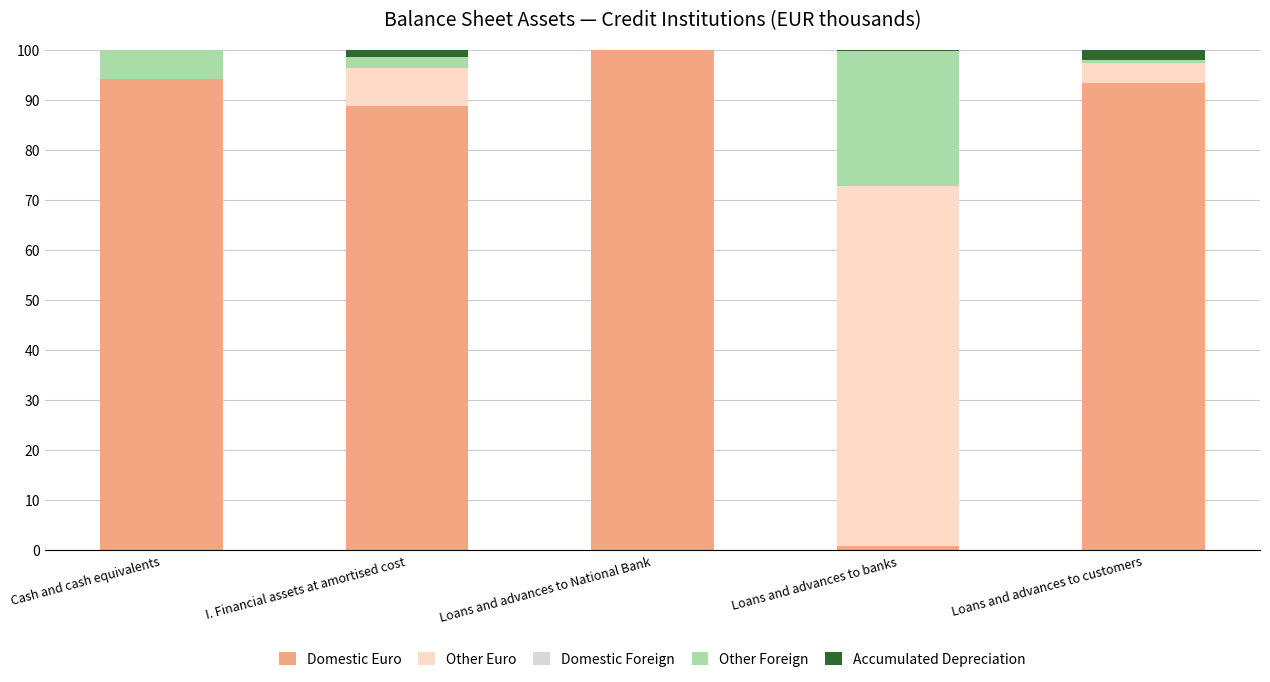

What is the total value across all series at Cash and cash equivalents?

100.0